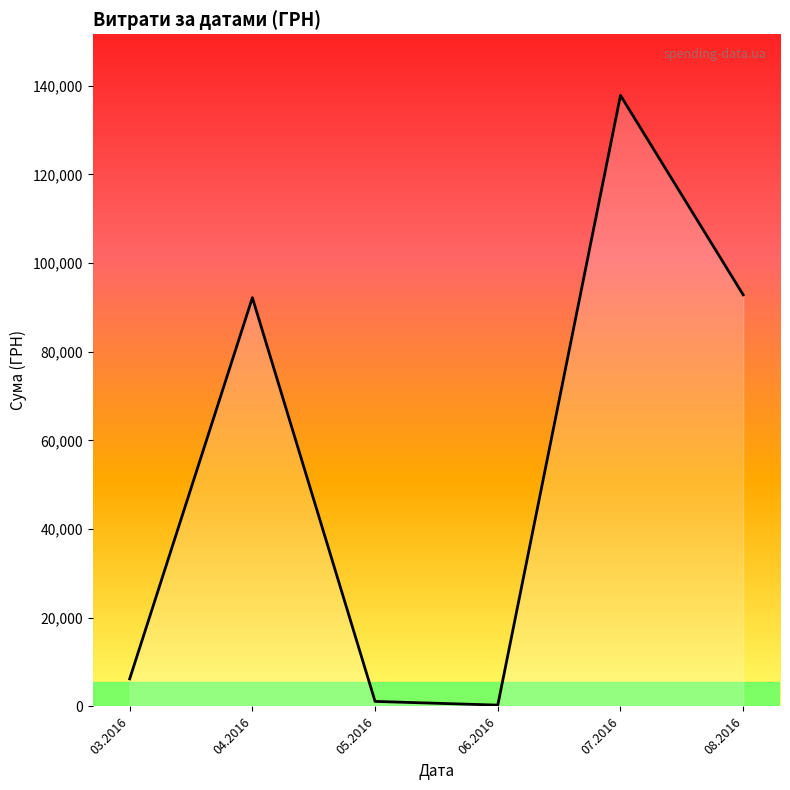

How many data points are less than 92212?

3